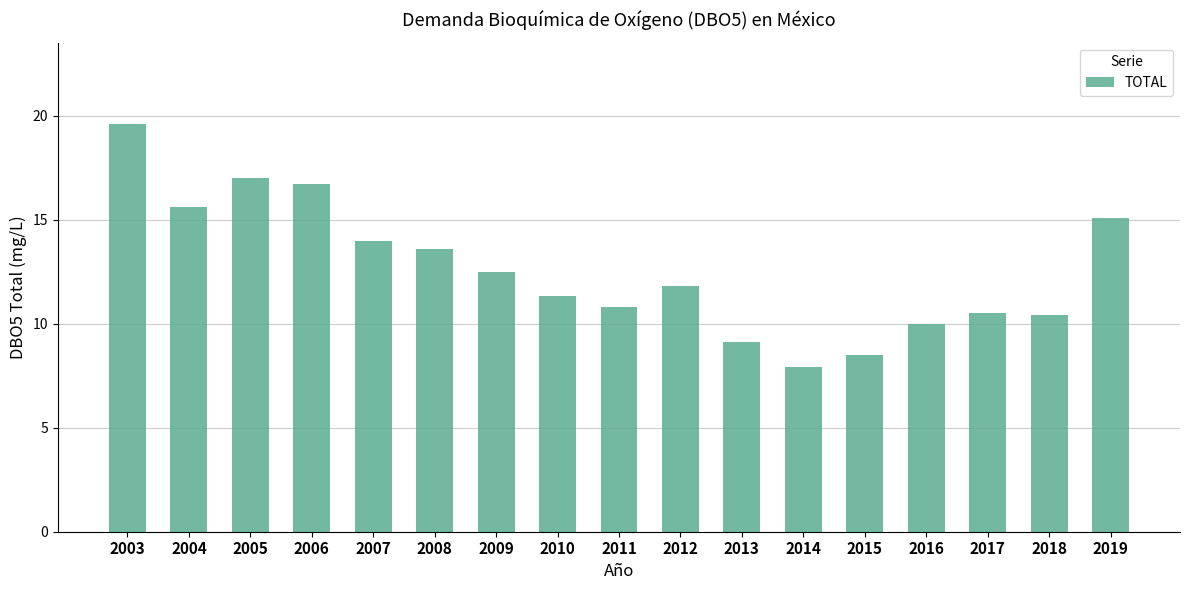

What is the smallest value displayed?

7.9